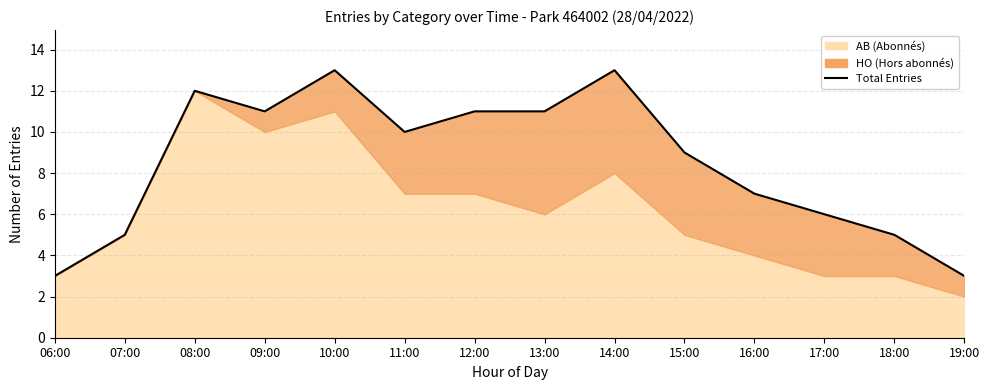

What is the smallest value displayed?

3